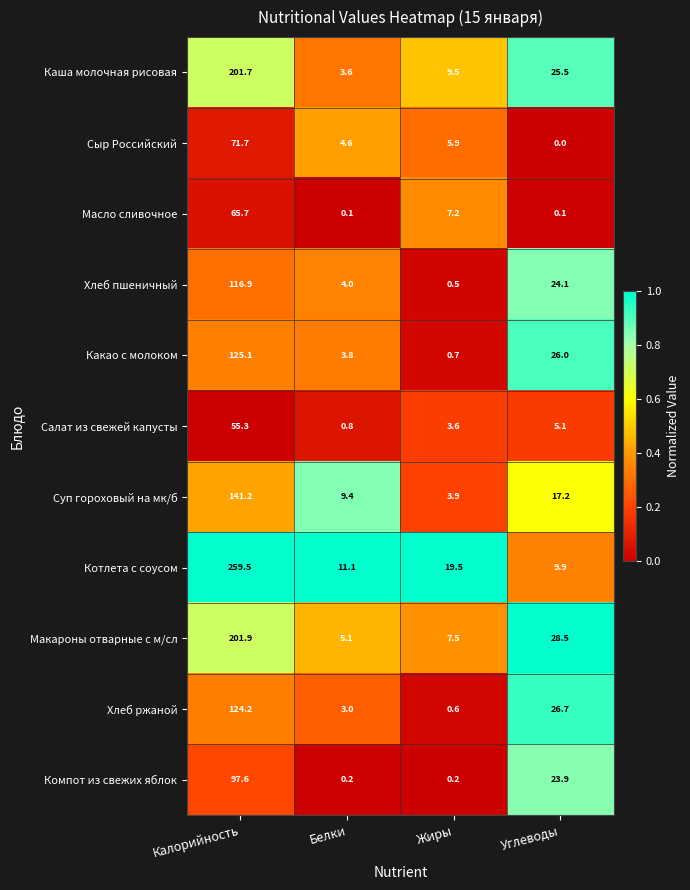

Which series has the widest spread of values?

Котлета с соусом